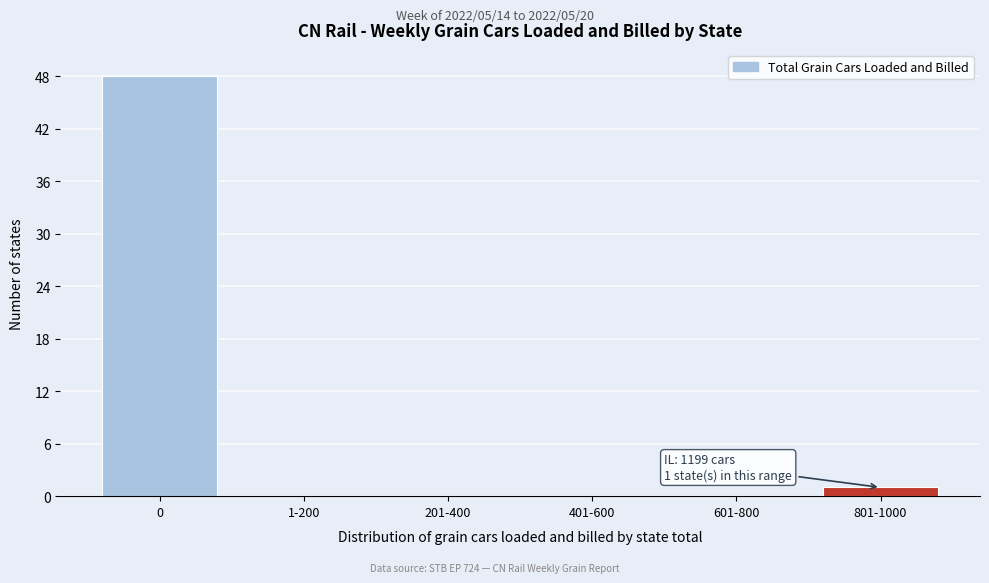

Reading left to right, what are all the values shown in this chart?

0=48	1-200=0	201-400=0	401-600=0	601-800=0	801-1000=1